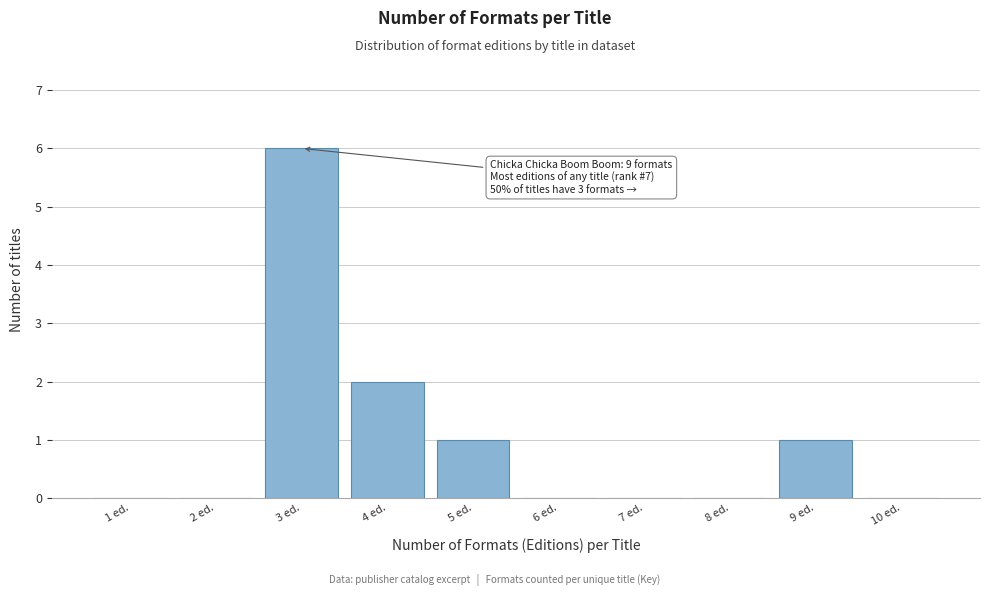

Reading left to right, extract all data points from this chart.

1 ed.=0	2 ed.=0	3 ed.=6	4 ed.=2	5 ed.=1	6 ed.=0	7 ed.=0	8 ed.=0	9 ed.=1	10 ed.=0